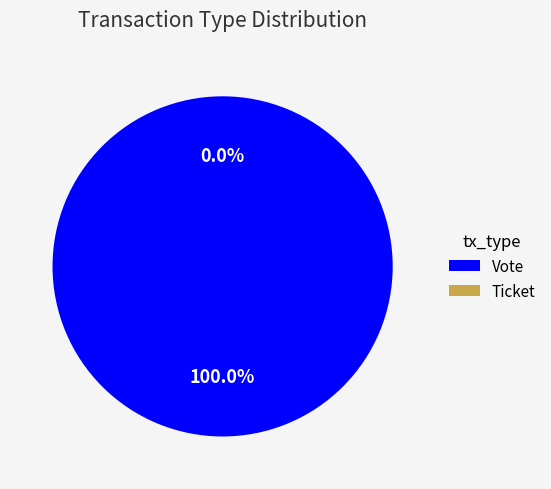

True or false: Vote accounts for 99% of the total.

False